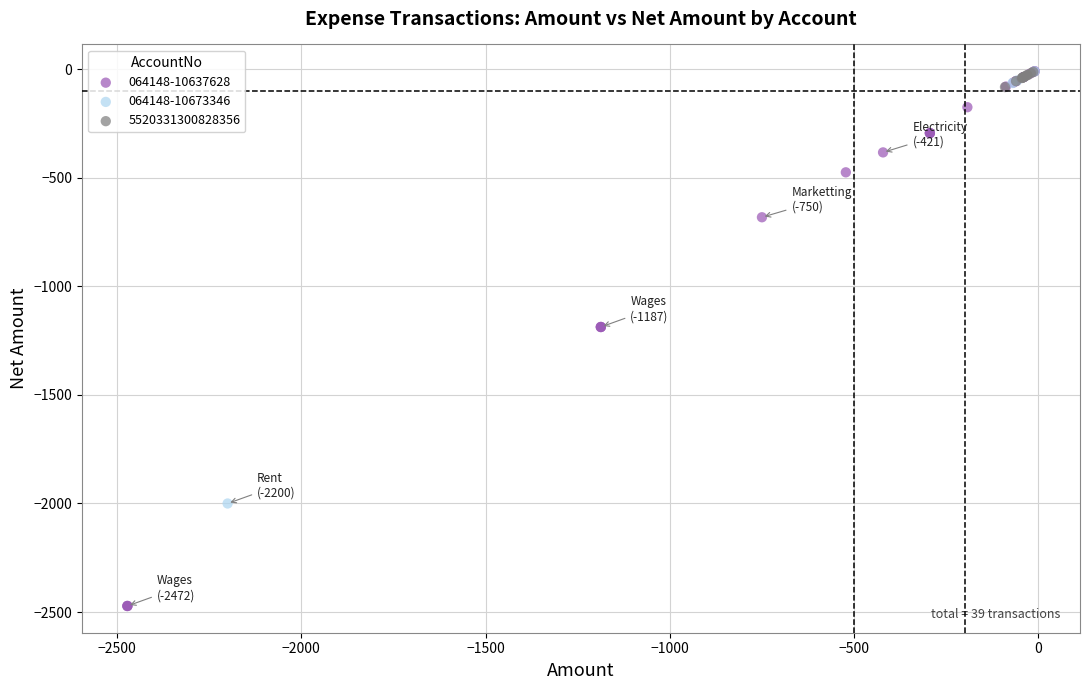

Which series has the largest Y range (max minus min)?

064148-10637628